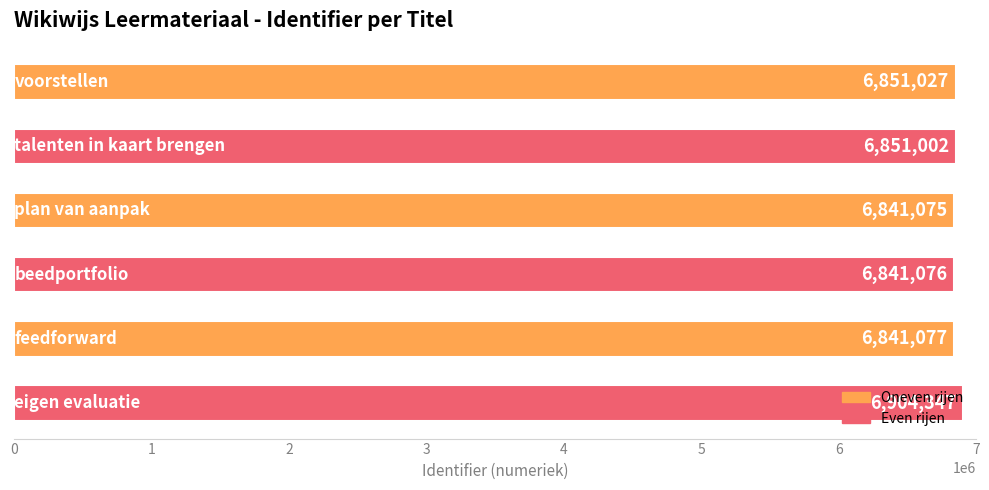

What is the maximum value shown in the chart?

6904347